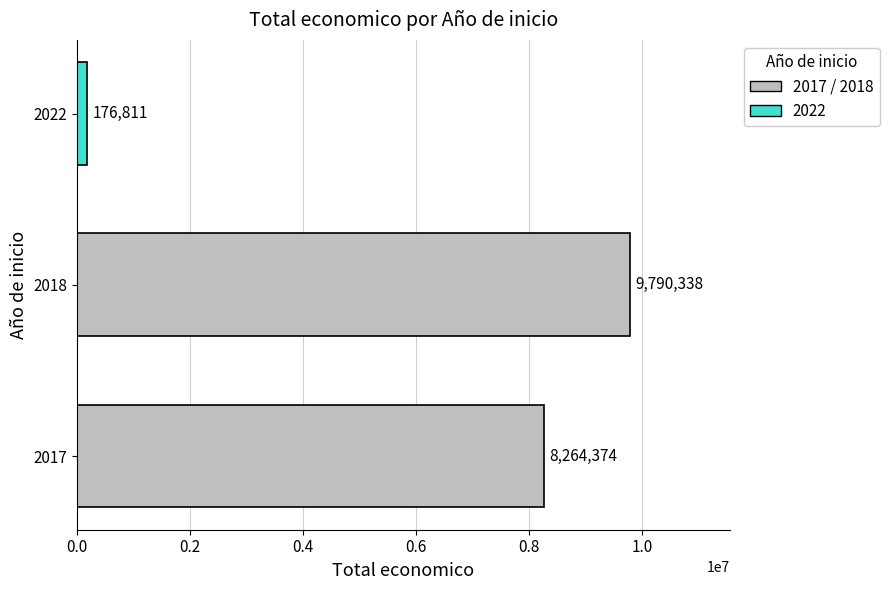

What value does the data have at 2017, to the nearest 100?

8264400